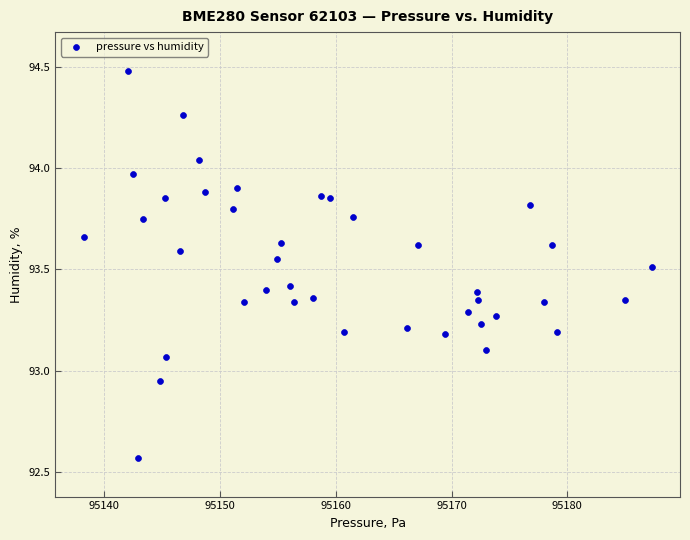

What is the range of Y values (max minus min)?

1.9